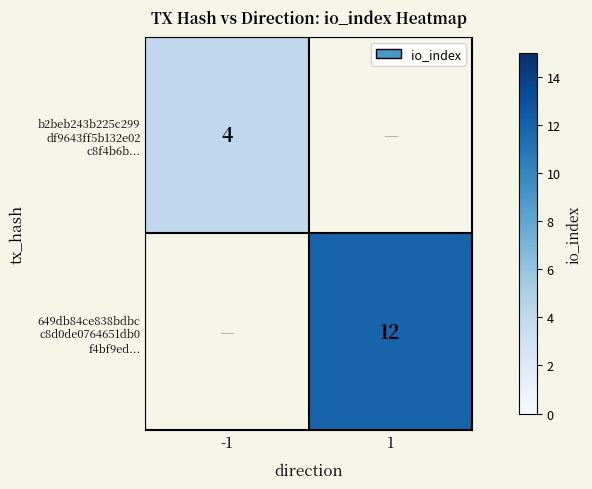

At how many categories does at least one series exceed 10?

1